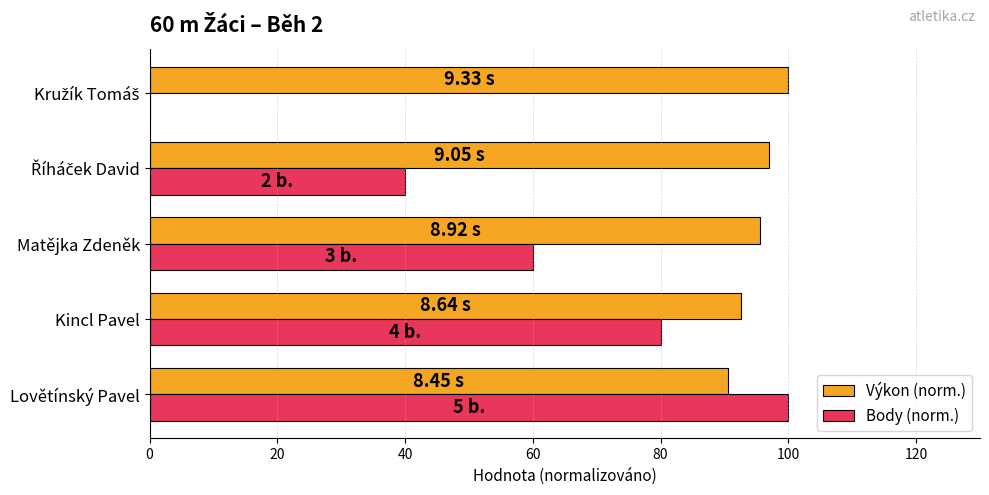

What is the total value across all series at Kincl Pavel?

172.6